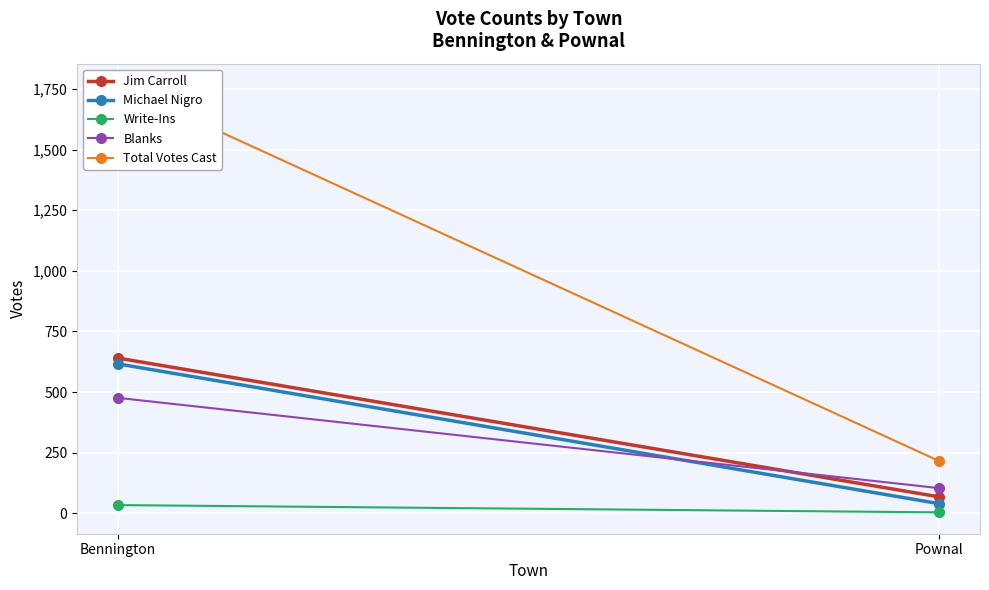

What is the value of the Michael Nigro point at the 1st from the left?

616